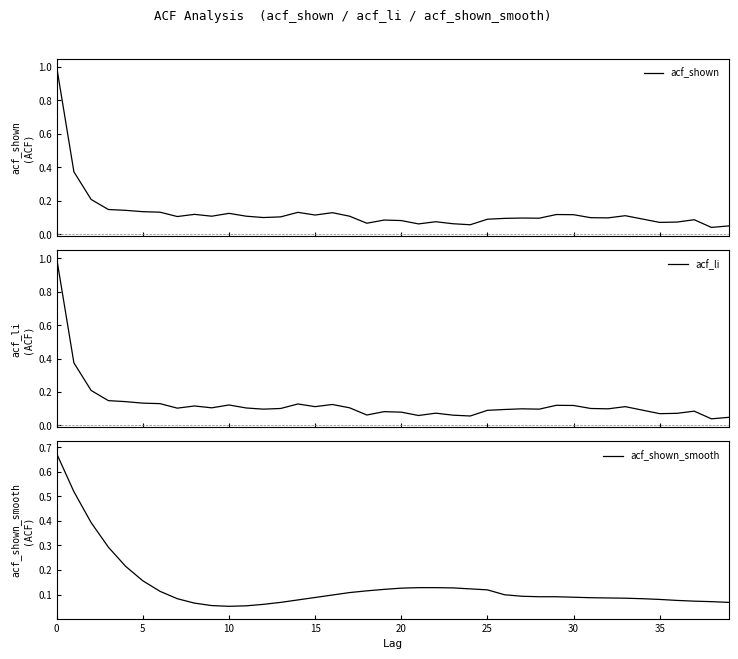

Rank the series at 25 from lowest to highest value.

acf_li, acf_shown, acf_shown_smooth